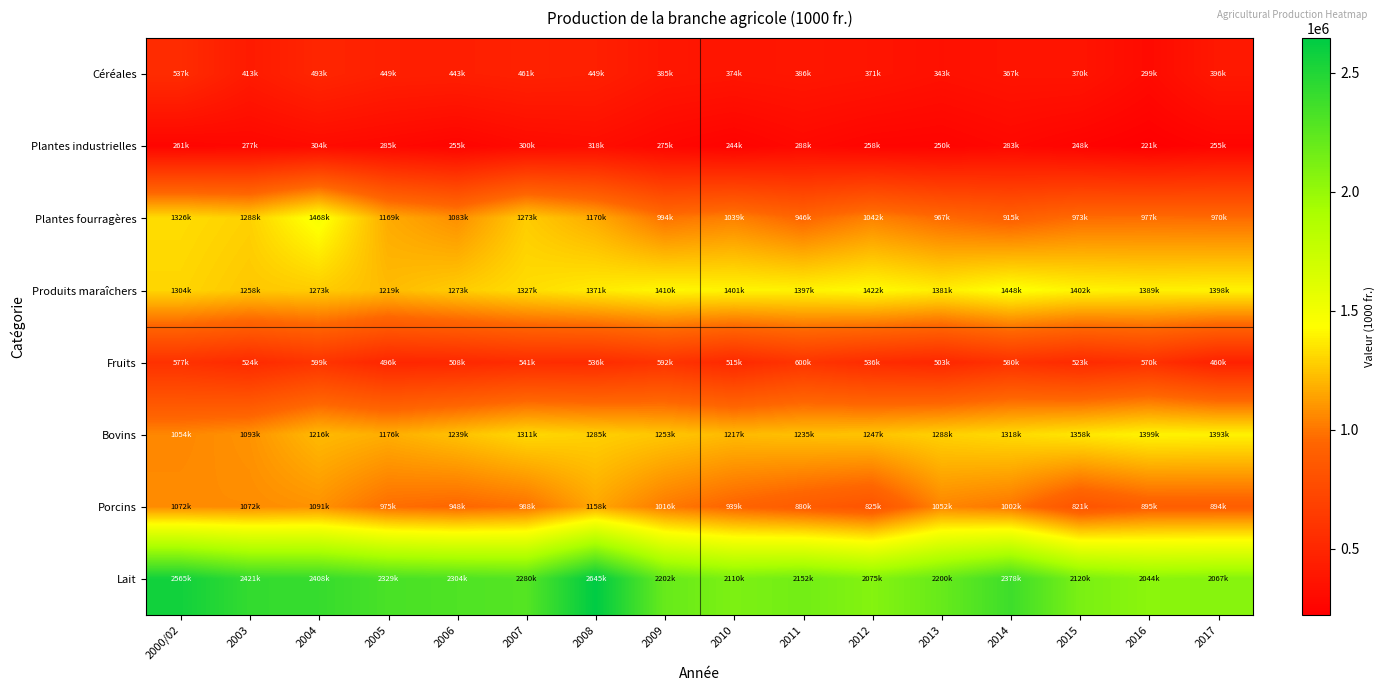

At which category is the sum across all series the highest?

2008